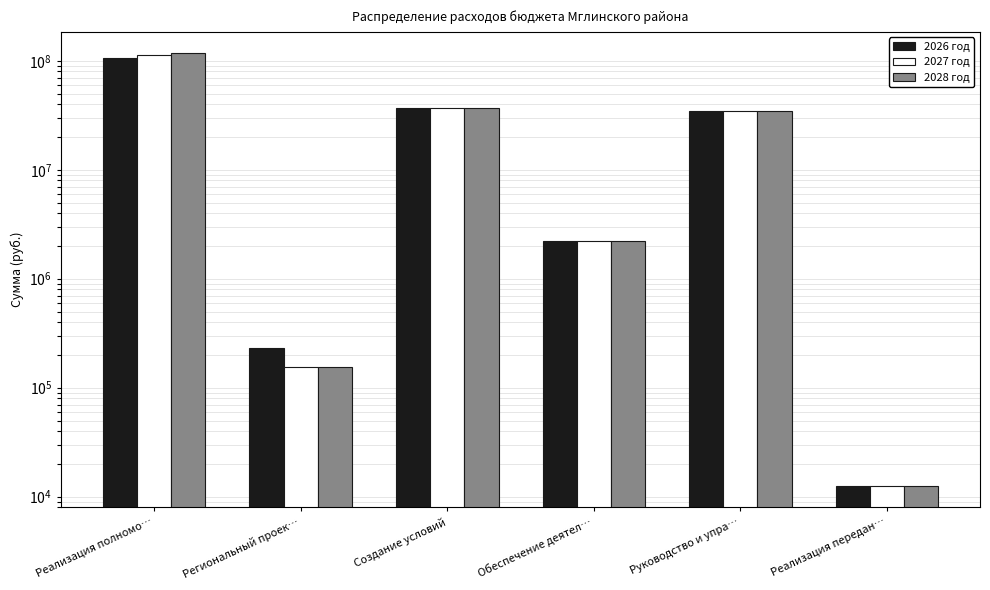

How many groups of bars are there?

6